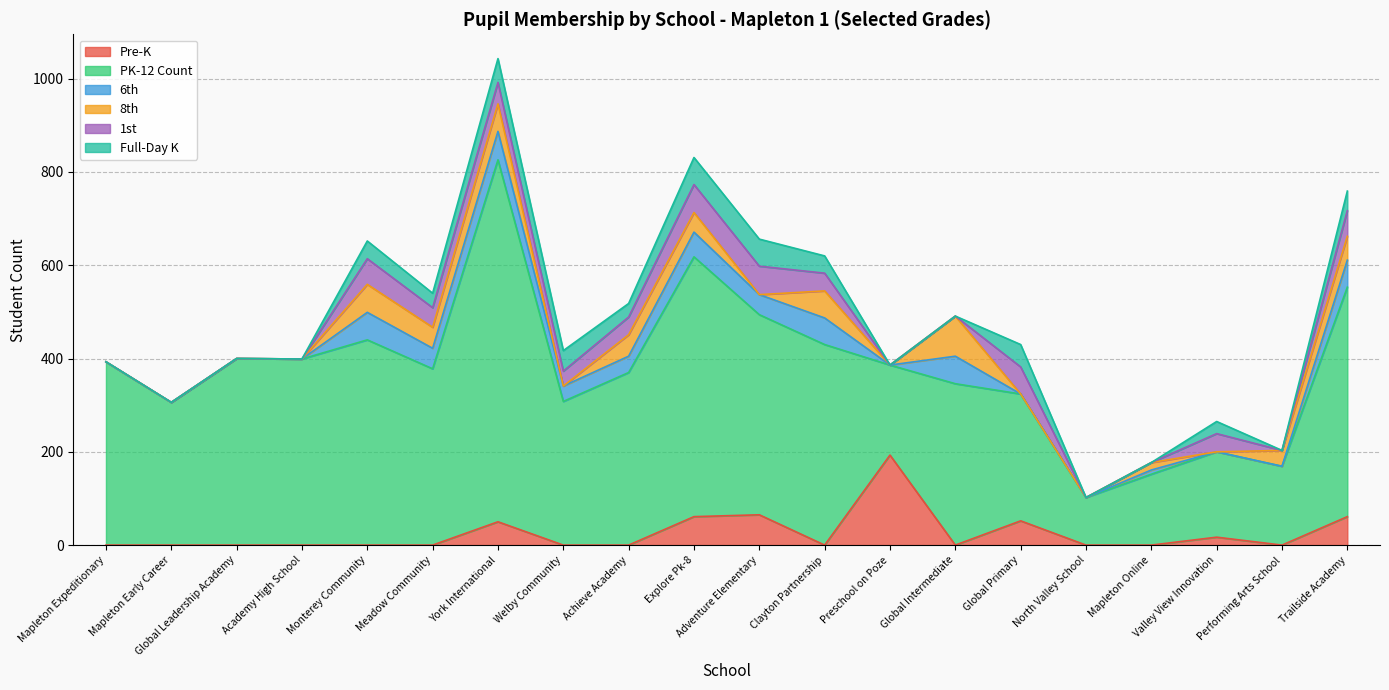

True or false: Full-Day K and PK-12 Count intersect in this chart.

False